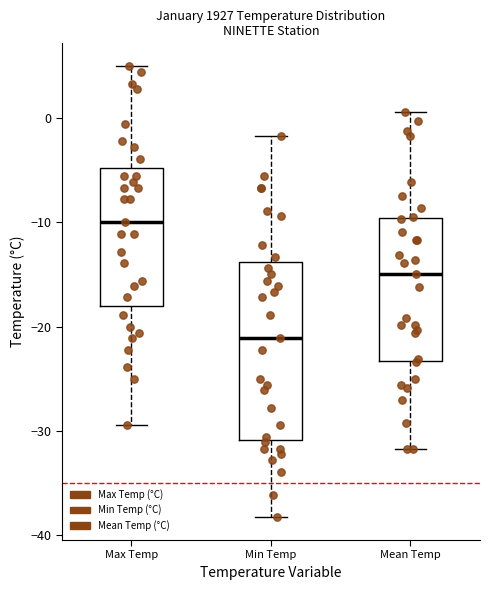

Reading left to right, transcribe this box plot: for each box, give where its median line is, the range the box spans, and where its two whiskers end, as read against the y-axis. The values are not printed on the chart, so give them approximately, as read against the axis.

Max Temp: median -10, box -18 to -5, whiskers -29 to 5
Min Temp: median -21, box -31 to -14, whiskers -38 to -2
Mean Temp: median -15, box -23 to -10, whiskers -32 to 1